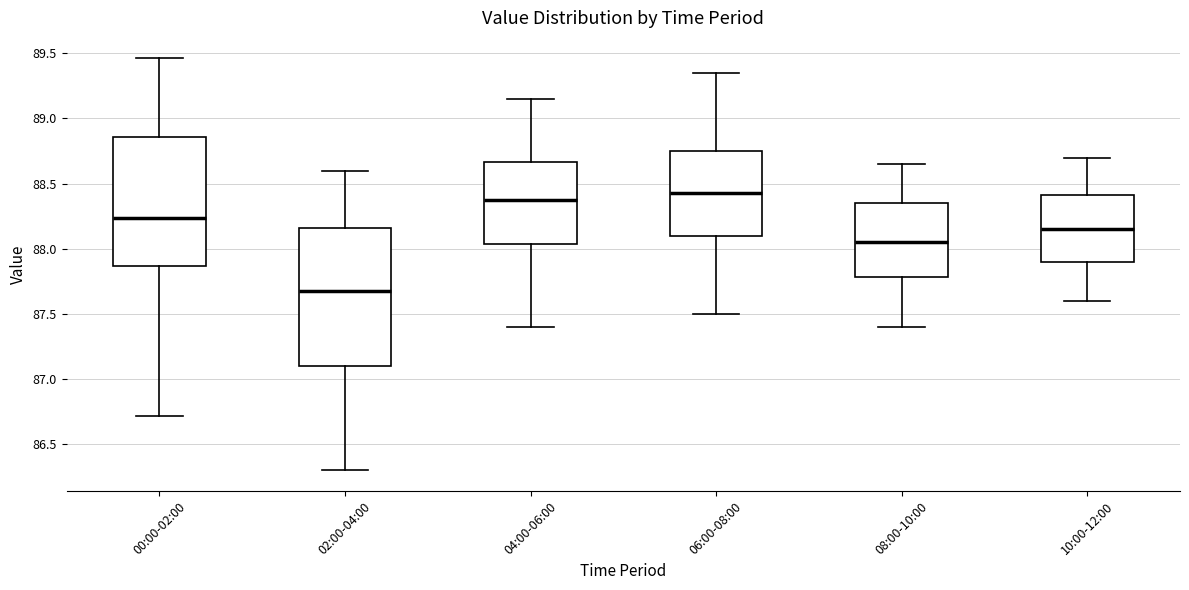

Where is the lower edge of the box for 02:00-04:00 on the y-axis? The values are not printed on the chart, so give them approximately, as read against the axis.

87.10